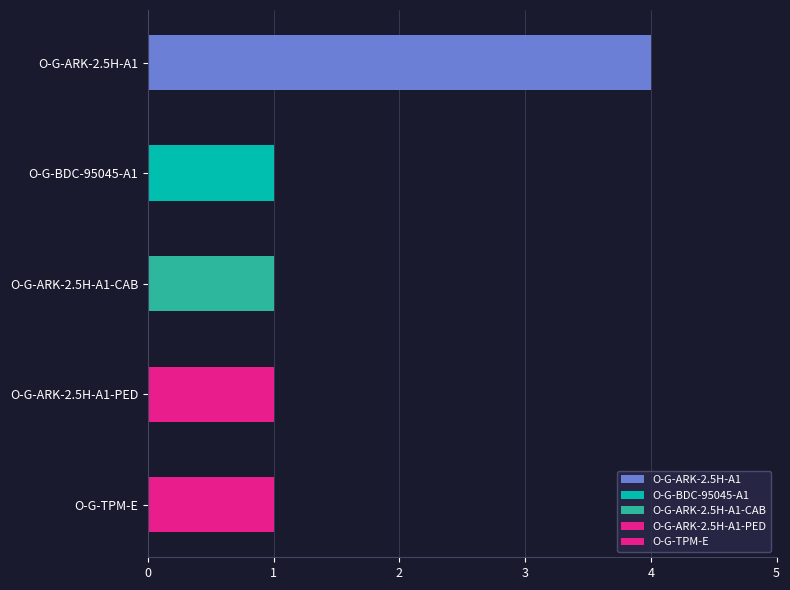

The chart shows a value of 4 at O-G-ARK-2.5H-A1. True or false?

True